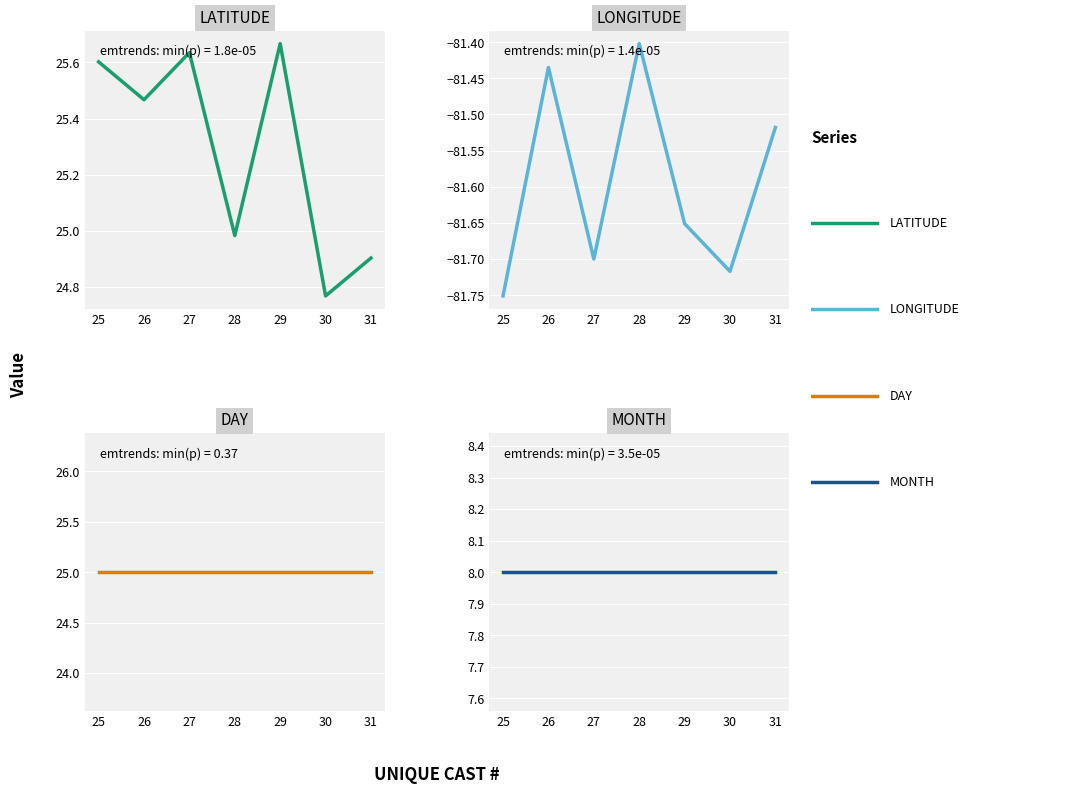

What is the total value across all series at 28?

-23.4